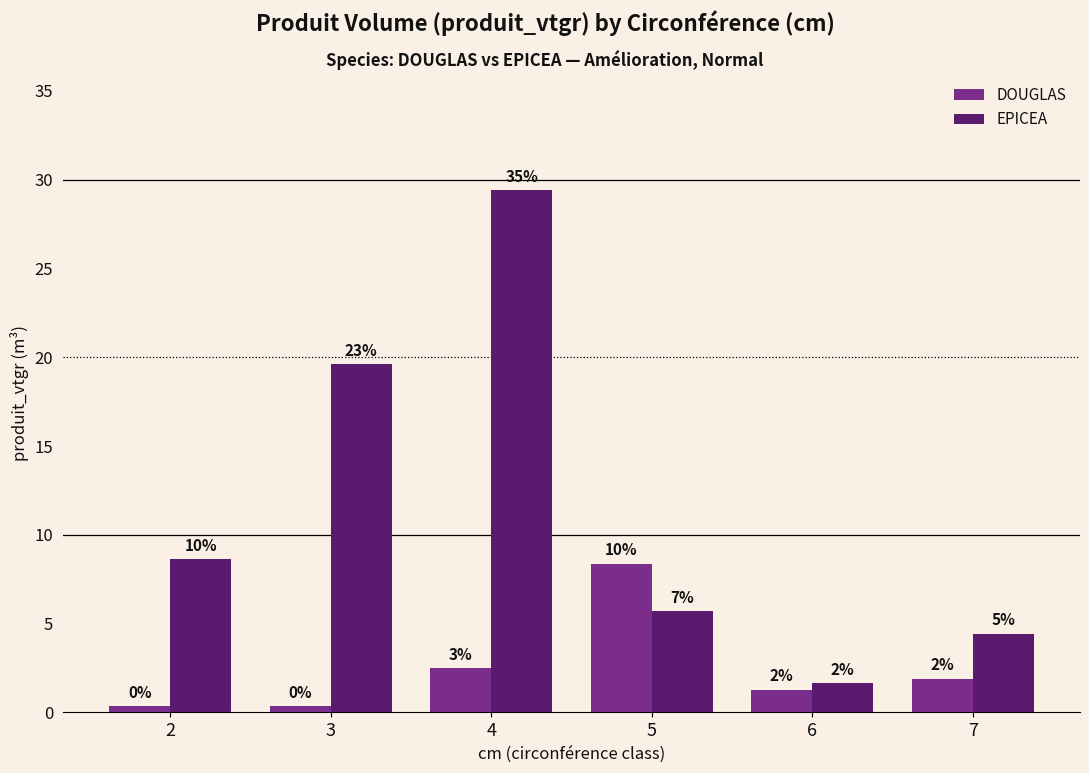

At how many categories does at least one series exceed 21?

1